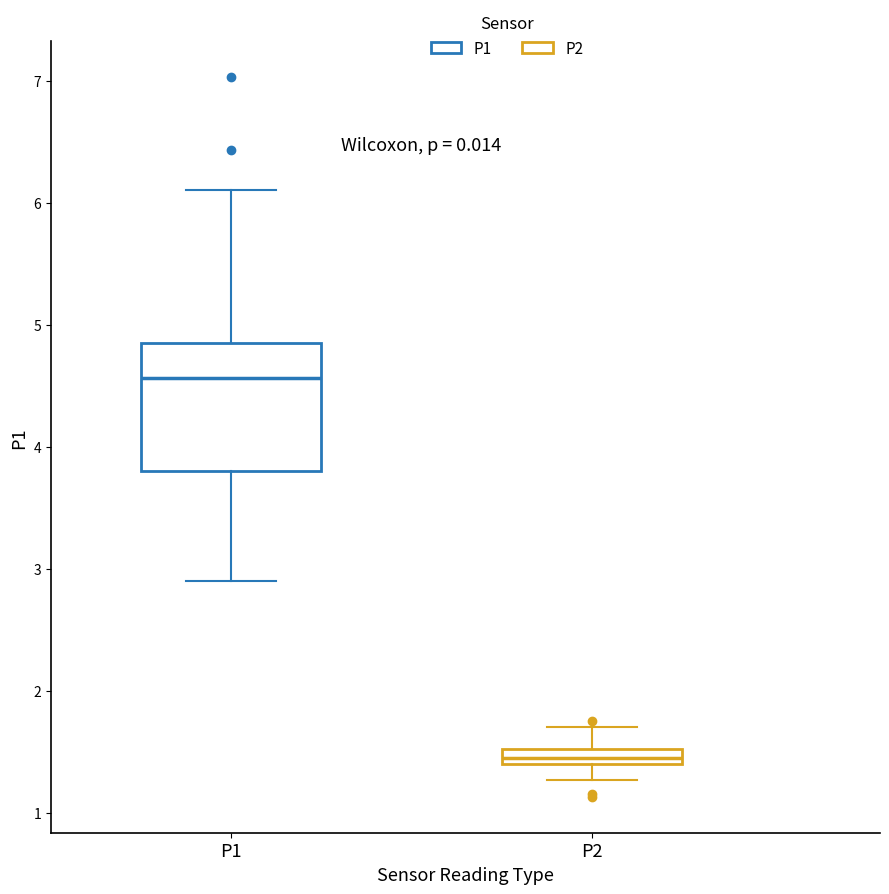

Comparing the boxes themselves (not the whiskers), which one is the tallest?

P1